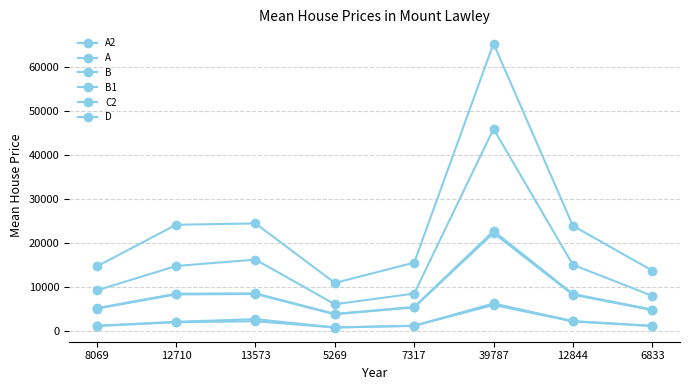

Which series has the largest range (max minus min)?

D